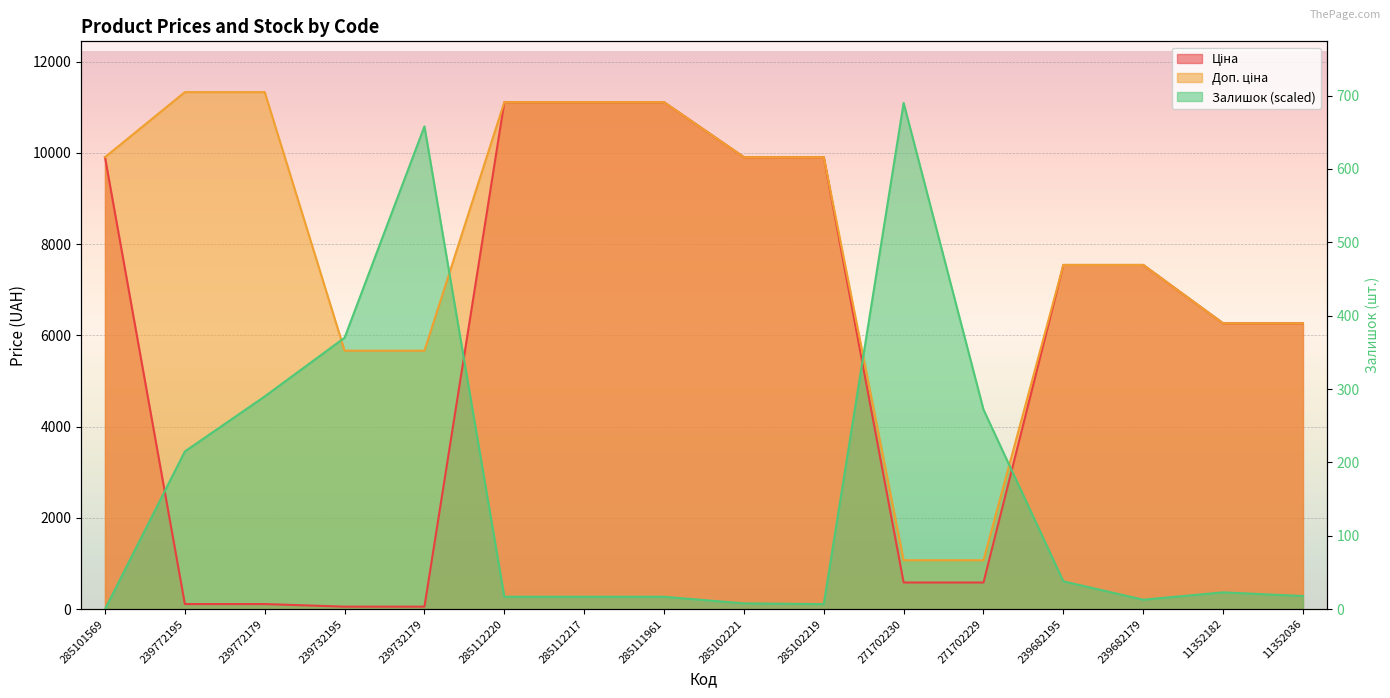

How many distinct data groups are displayed?

3